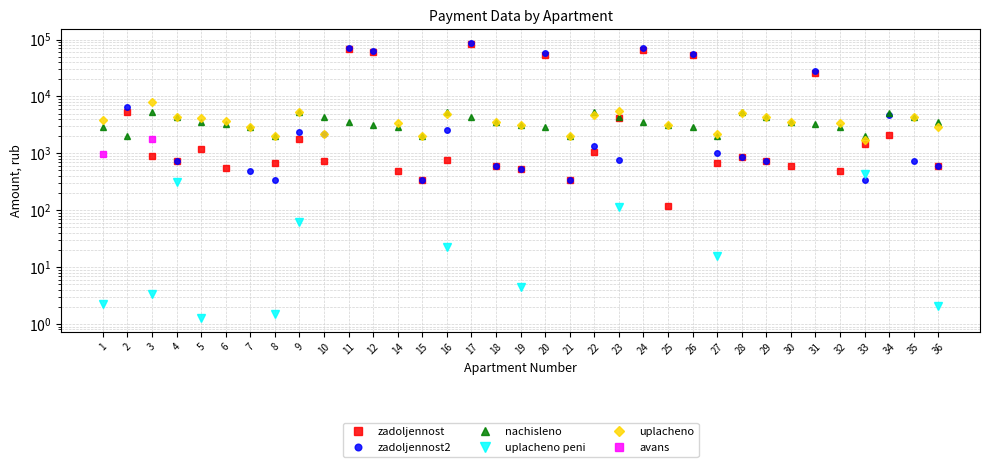

What are all the series names shown in the legend?

zadoljennost, zadoljennost2, nachisleno, uplacheno peni, uplacheno, avans